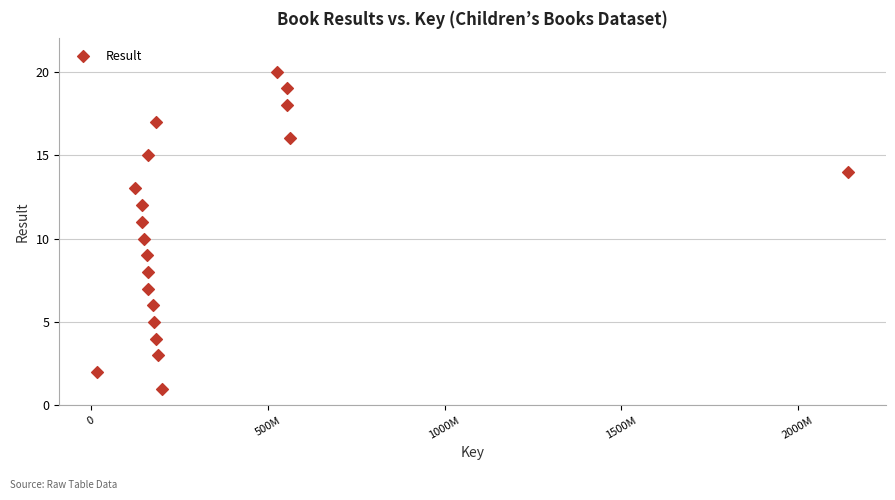

What is the range of Y values (max minus min)?

19